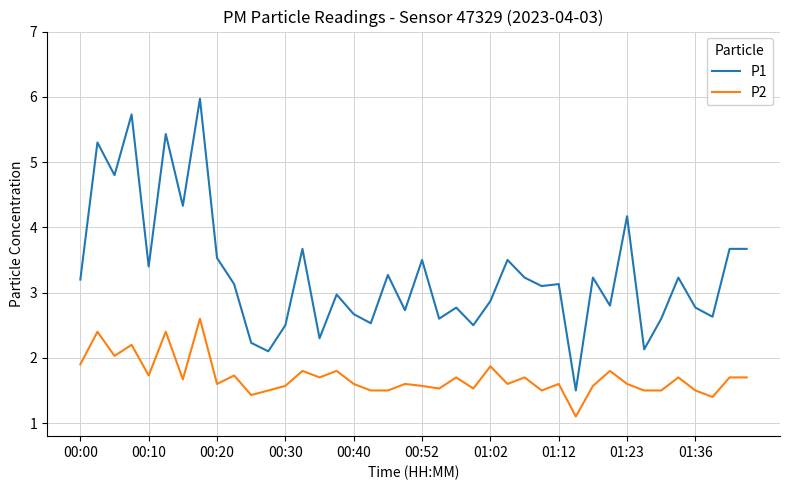

List the series in order of their peak value, lowest first.

P2, P1